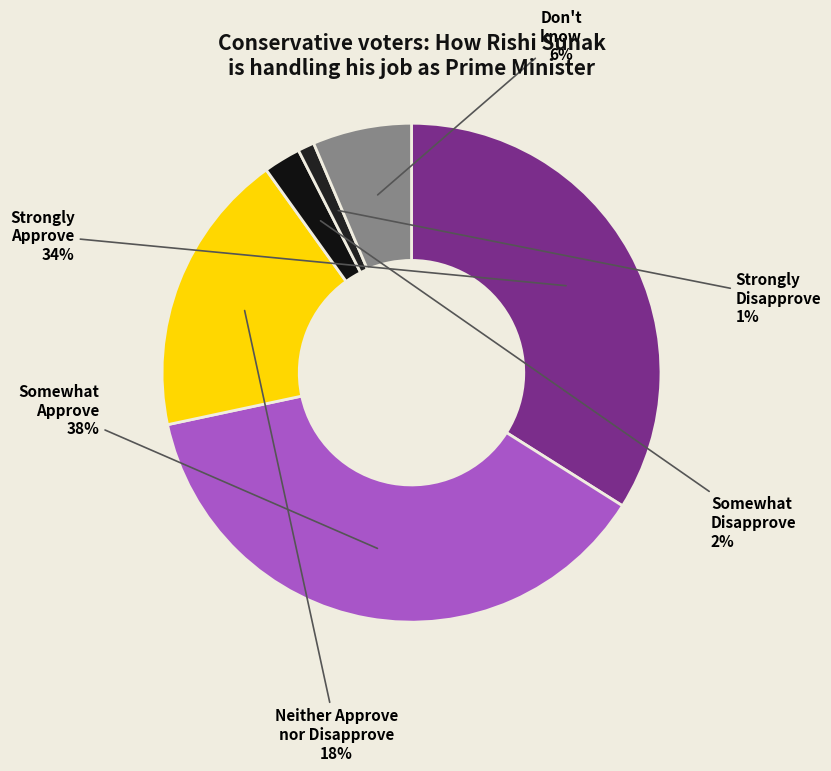

Rank the categories by value from lowest to highest.

Strongly Disapprove, Somewhat Disapprove, Don't know, Neither Approve nor Disapprove, Strongly Approve, Somewhat Approve